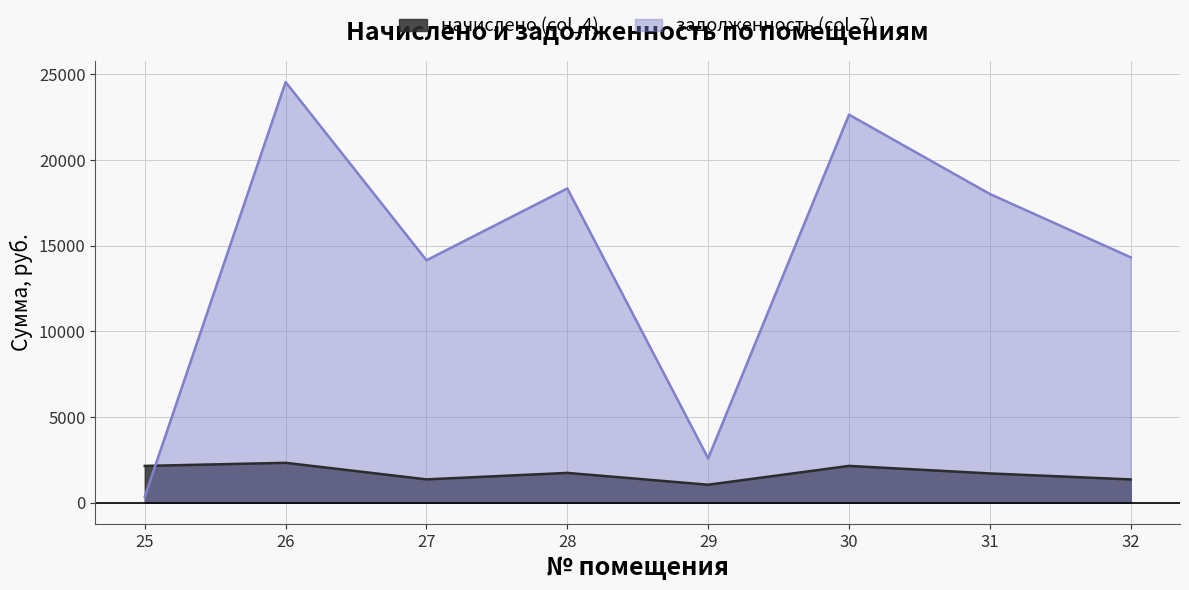

Read the задолженность (col_7) value at 25.

352.4